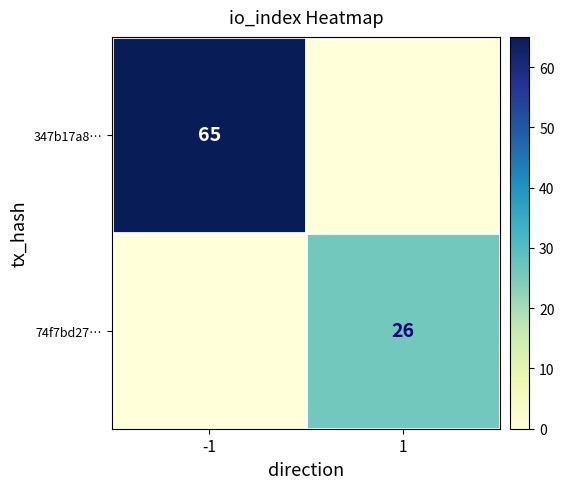

Is it true that 347b17a8… equals 65 at -1?

True